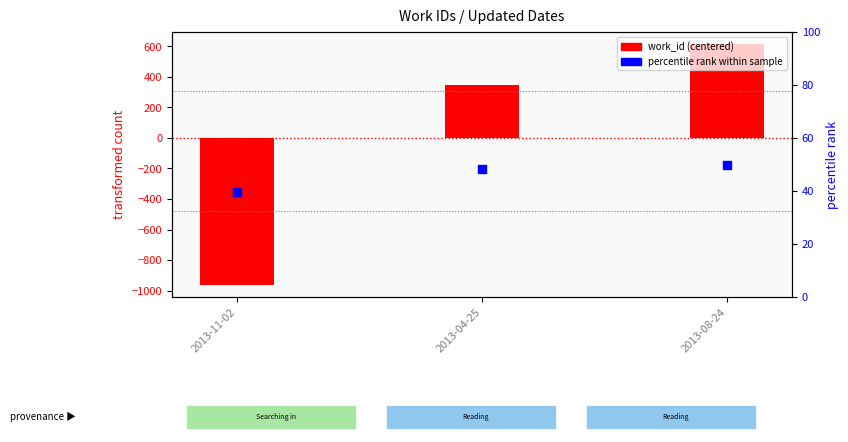

What is the total value across all series at 2013-04-25?

395.9